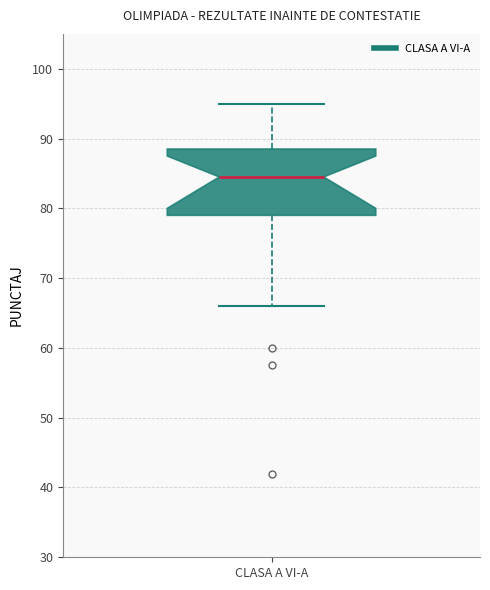

Where is the upper edge of the box for CLASA A VI-A on the y-axis? The values are not printed on the chart, so give them approximately, as read against the axis.

89